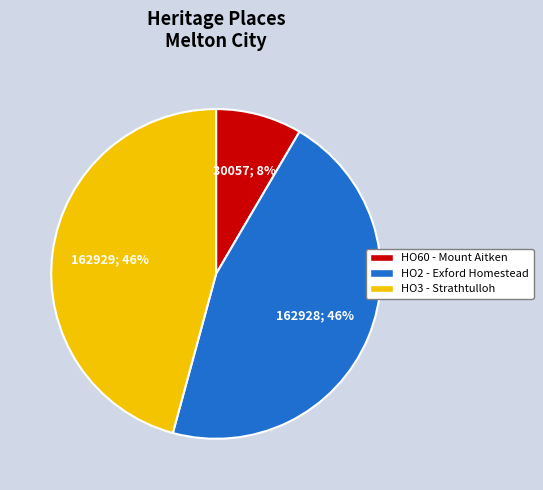

Which category has the smallest portion of the pie?

HO60 - Mount Aitken